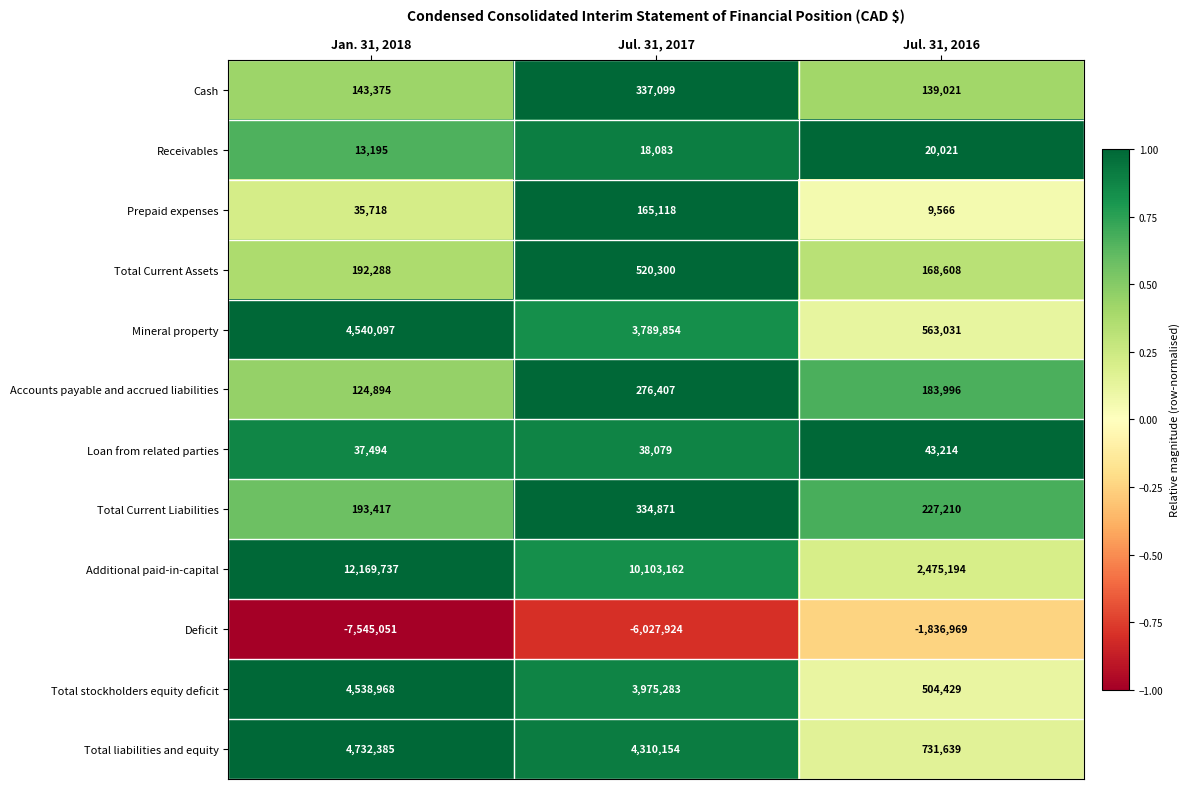

Which series has the widest spread of values?

Additional paid-in-capital